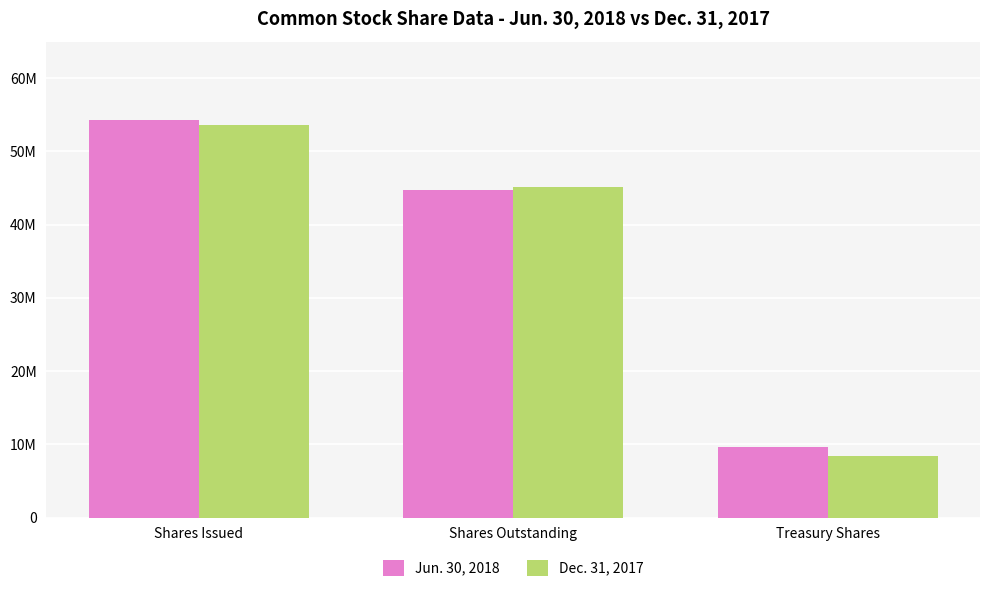

Does the chart contain any negative values?

No